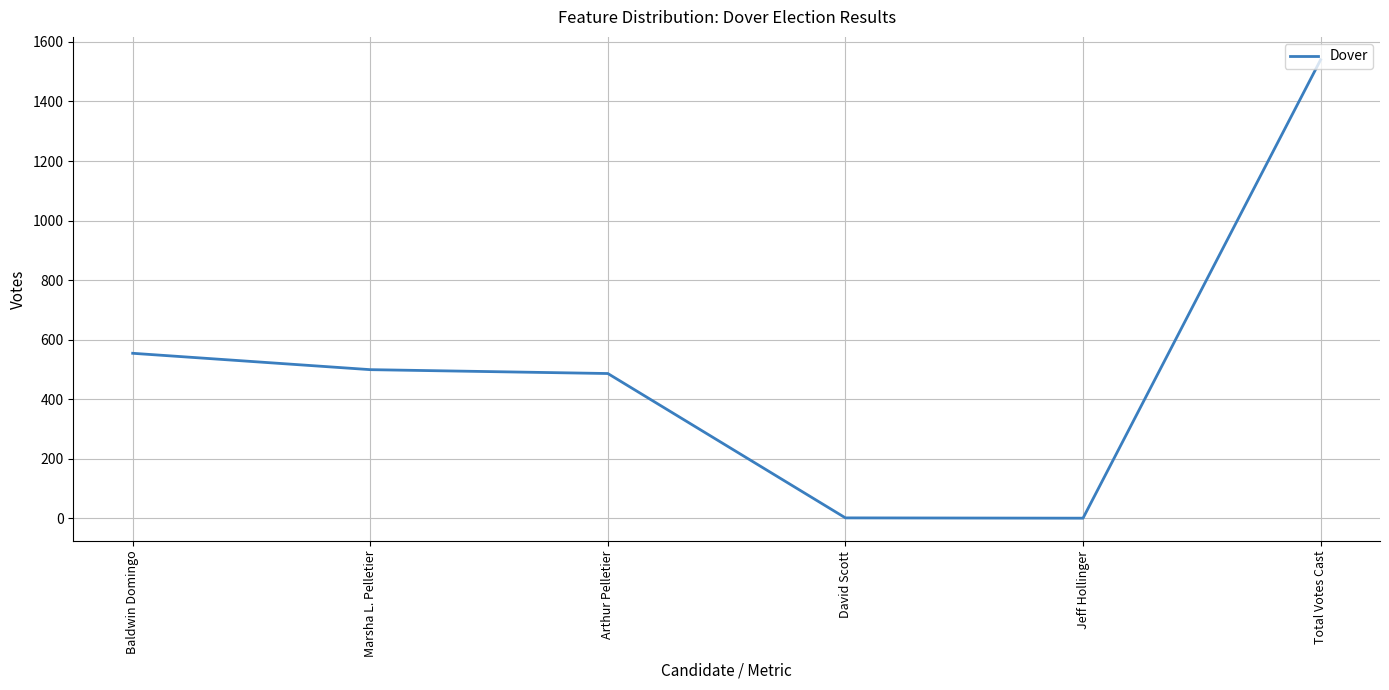

True or false: the data has more than 2 interior local peaks.

False